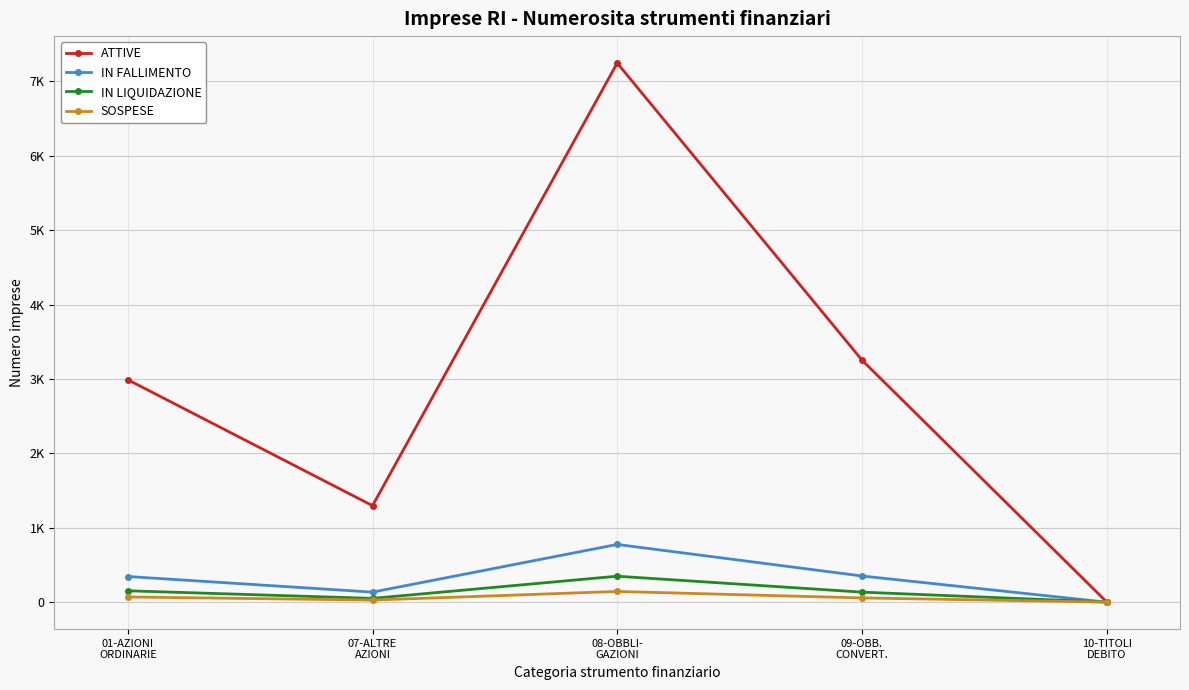

Is this an area chart (filled region under the line)?

No